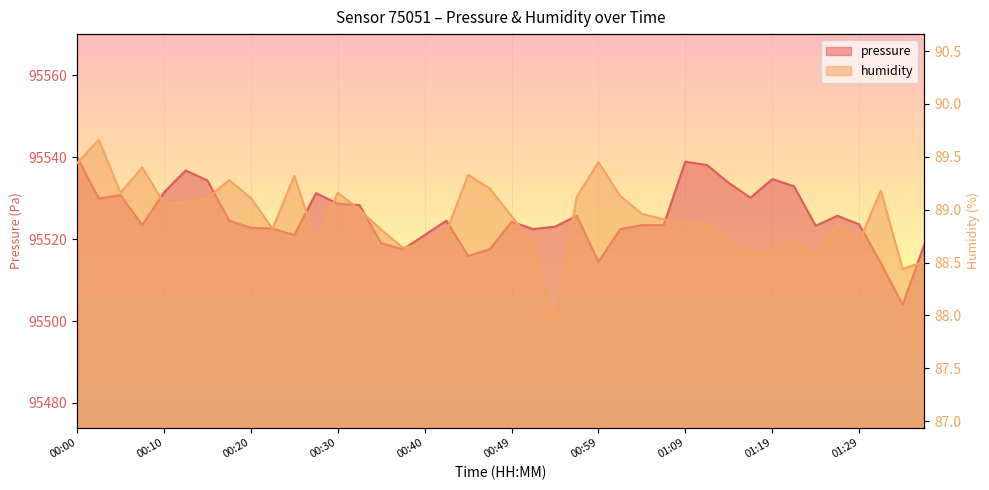

Reading left to right, list all the values displayed in this chart.

pressure: 00:00=95540.0	00:03=95529.9	00:05=95530.7	00:08=95523.4	00:10=95531.4	00:13=95536.8	00:15=95534.3	00:18=95524.5	00:20=95522.8	00:22=95522.6	00:25=95521.0	00:27=95531.2	00:30=95528.6	00:32=95528.3	00:35=95519.0	00:37=95517.5	00:40=95521.0	00:42=95524.5	00:45=95515.9	00:47=95517.5	00:49=95524.2	00:52=95522.4	00:54=95523.0	00:57=95525.7	00:59=95514.4	01:02=95522.4	01:04=95523.4	01:07=95523.4	01:09=95538.9	01:11=95538.1	01:14=95533.7	01:16=95530.1	01:19=95534.7	01:21=95532.9	01:24=95523.2	01:26=95525.7	01:29=95523.6	01:31=95514.1	01:33=95504.0	01:36=95518.7
humidity: 00:00=89.4	00:03=89.7	00:05=89.2	00:08=89.4	00:10=89.1	00:13=89.1	00:15=89.1	00:18=89.3	00:20=89.1	00:22=88.8	00:25=89.3	00:27=88.7	00:30=89.2	00:32=89.0	00:35=88.8	00:37=88.6	00:40=88.7	00:42=88.8	00:45=89.3	00:47=89.2	00:49=88.9	00:52=88.7	00:54=87.9	00:57=89.1	00:59=89.5	01:02=89.1	01:04=89.0	01:07=88.9	01:09=88.9	01:11=88.9	01:14=88.7	01:16=88.6	01:19=88.6	01:21=88.7	01:24=88.6	01:26=88.9	01:29=88.7	01:31=89.2	01:33=88.4	01:36=88.5